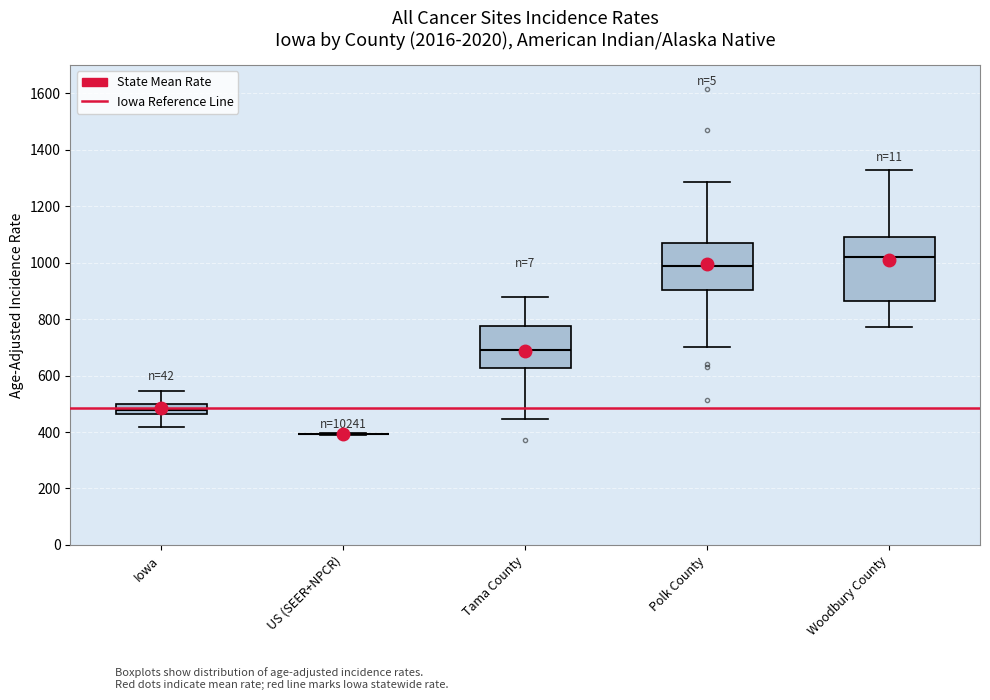

Comparing the boxes themselves (not the whiskers), which one is the tallest?

Woodbury County